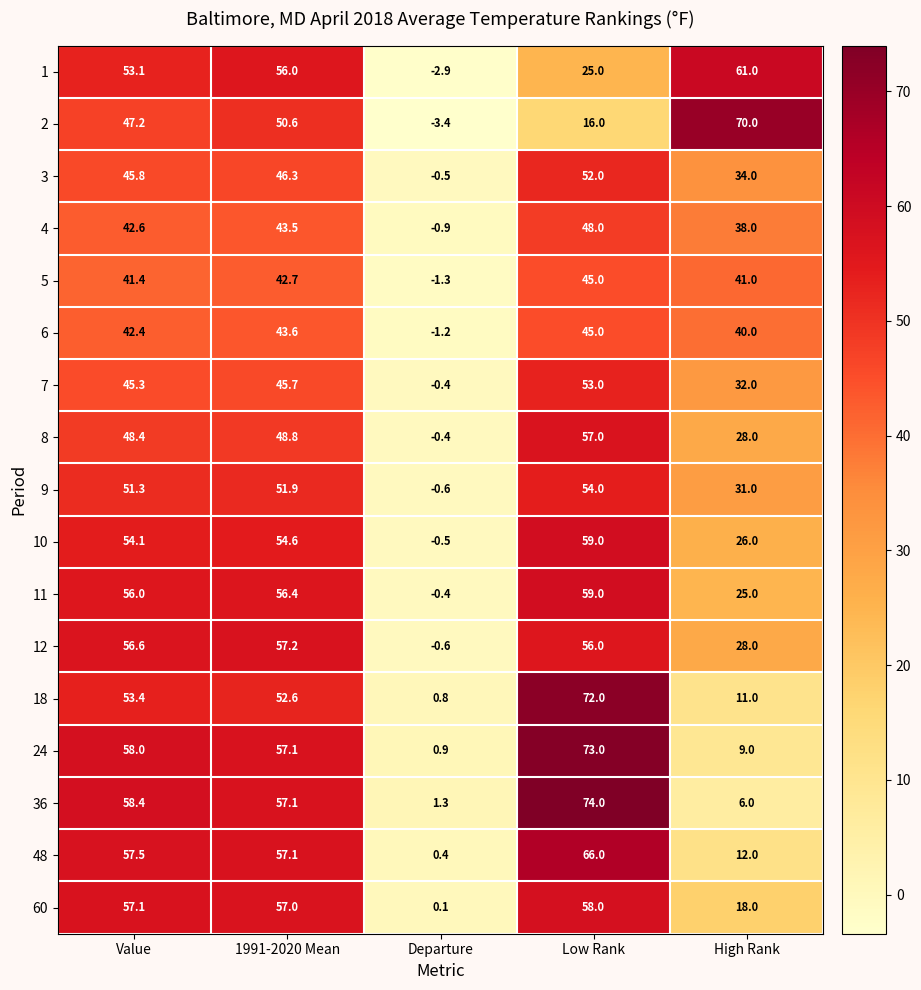

What is the greatest value displayed?

74.0